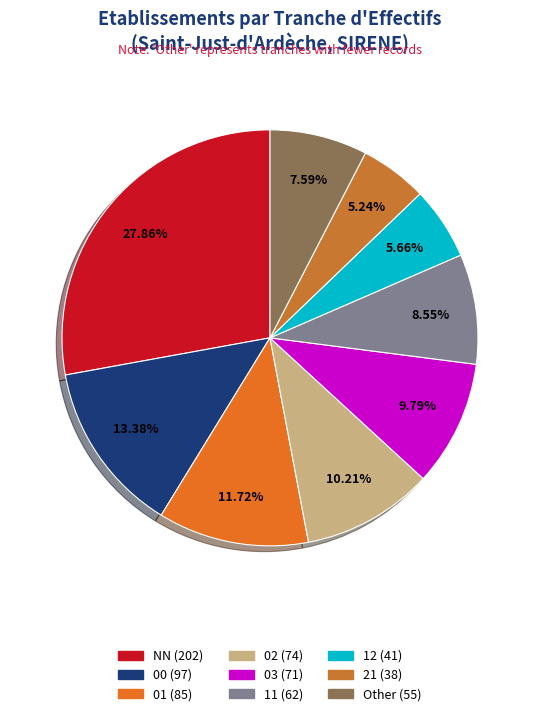

Count the number of slices in the pie.

9